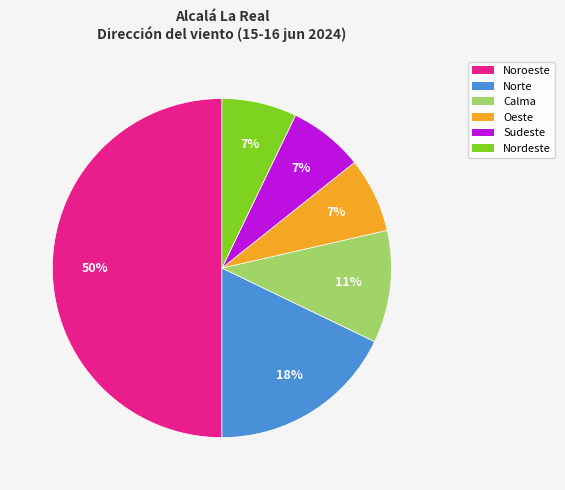

Count the number of slices in the pie.

6